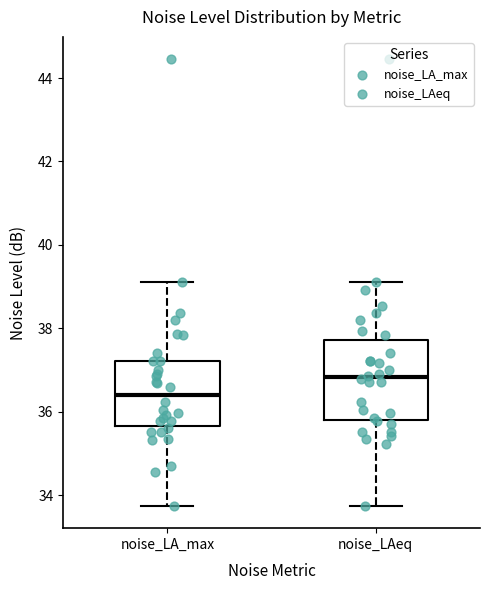

Reading left to right, read every box against the y-axis: the position of its median line, the range the box covers, and the ends of its whiskers. The values are not printed on the chart, so give them approximately, as read against the axis.

noise_LA_max: median 36.4, box 35.6 to 37.2, whiskers 33.8 to 39.2
noise_LAeq: median 36.8, box 35.8 to 37.8, whiskers 33.8 to 39.2